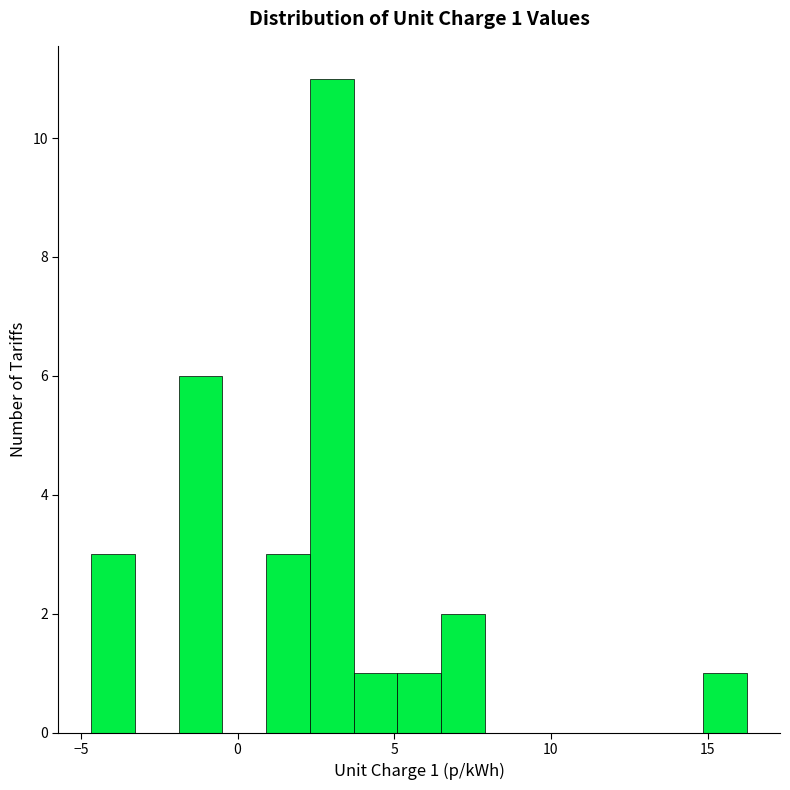

Read against the x-axis, roughly where is the centre of the tallest bar?

3.0